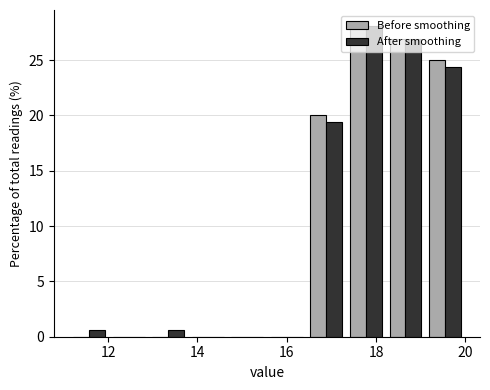

Reading left to right, transcribe this chart: for each range on the x-axis, give the height of each series' bar. Neither the bar edges nor the heights are printed on the chart, so give them approximately, as read against the axes.

11.2 to 12.0: Before smoothing=0	After smoothing=0.5
12.0 to 13.0: Before smoothing=0	After smoothing=0
13.0 to 13.8: Before smoothing=0	After smoothing=0.5
13.8 to 14.6: Before smoothing=0	After smoothing=0
14.6 to 15.6: Before smoothing=0	After smoothing=0
15.6 to 16.4: Before smoothing=0	After smoothing=0
16.4 to 17.4: Before smoothing=20.0	After smoothing=19.5
17.4 to 18.2: Before smoothing=28.0	After smoothing=28.0
18.2 to 19.0: Before smoothing=27.0	After smoothing=27.0
19.0 to 20.0: Before smoothing=25.0	After smoothing=24.5